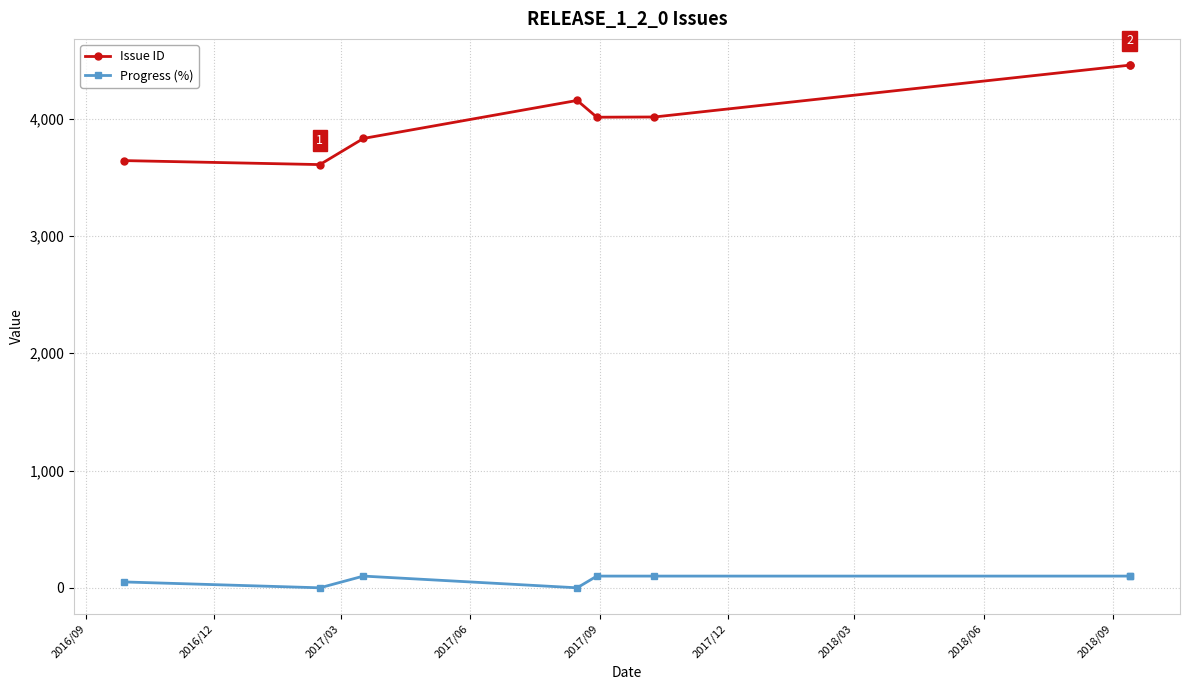

Which series has the widest spread of values?

Issue ID